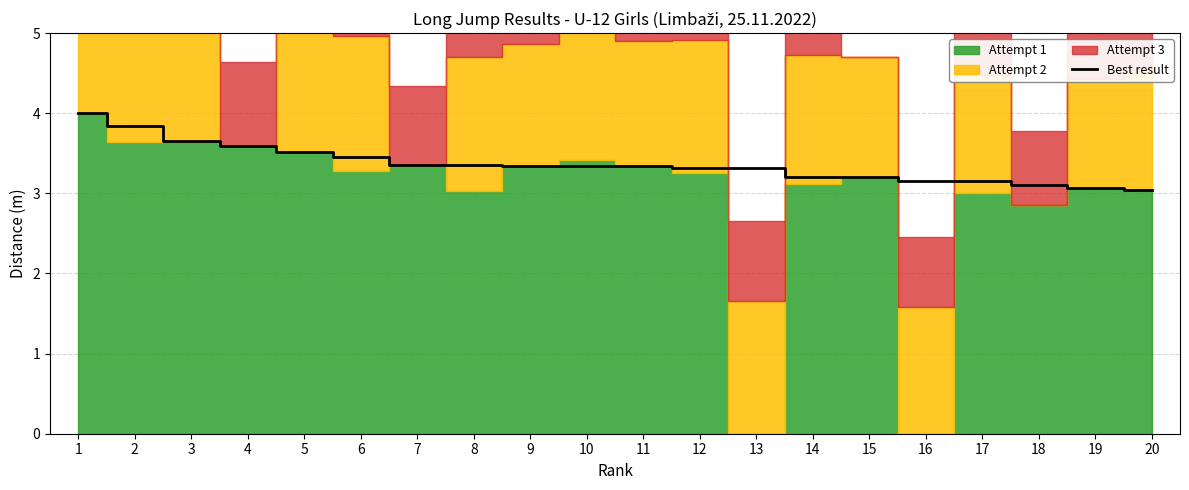

What is the difference between the maximum and second lowest values?

0.9